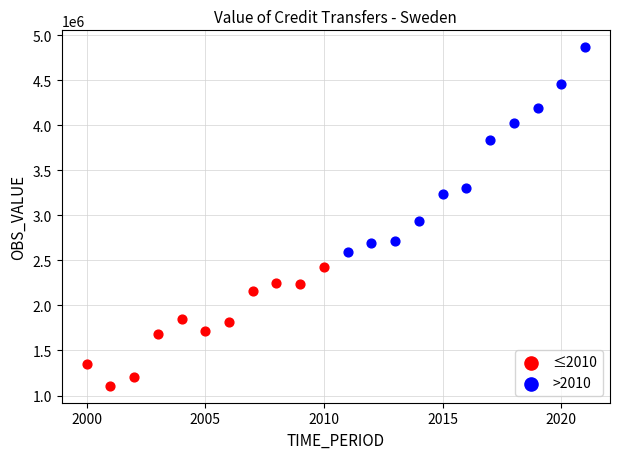

Which series contains the lowest Y value?

≤2010